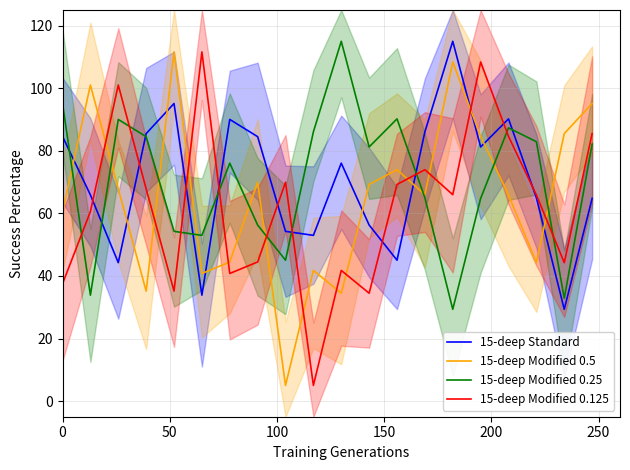

What are all the series names shown in the legend?

15-deep Standard, 15-deep Modified 0.5, 15-deep Modified 0.25, 15-deep Modified 0.125